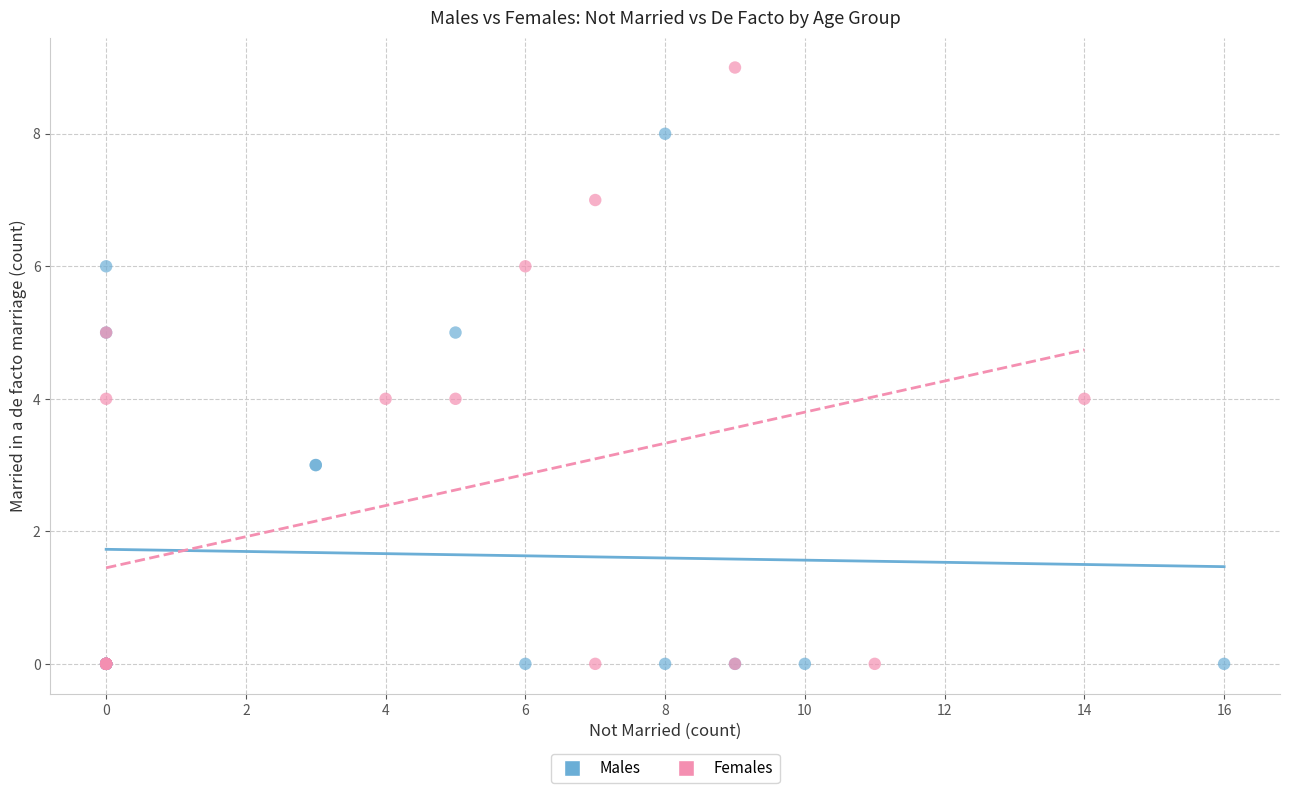

Which series reaches the maximum Y coordinate?

Females